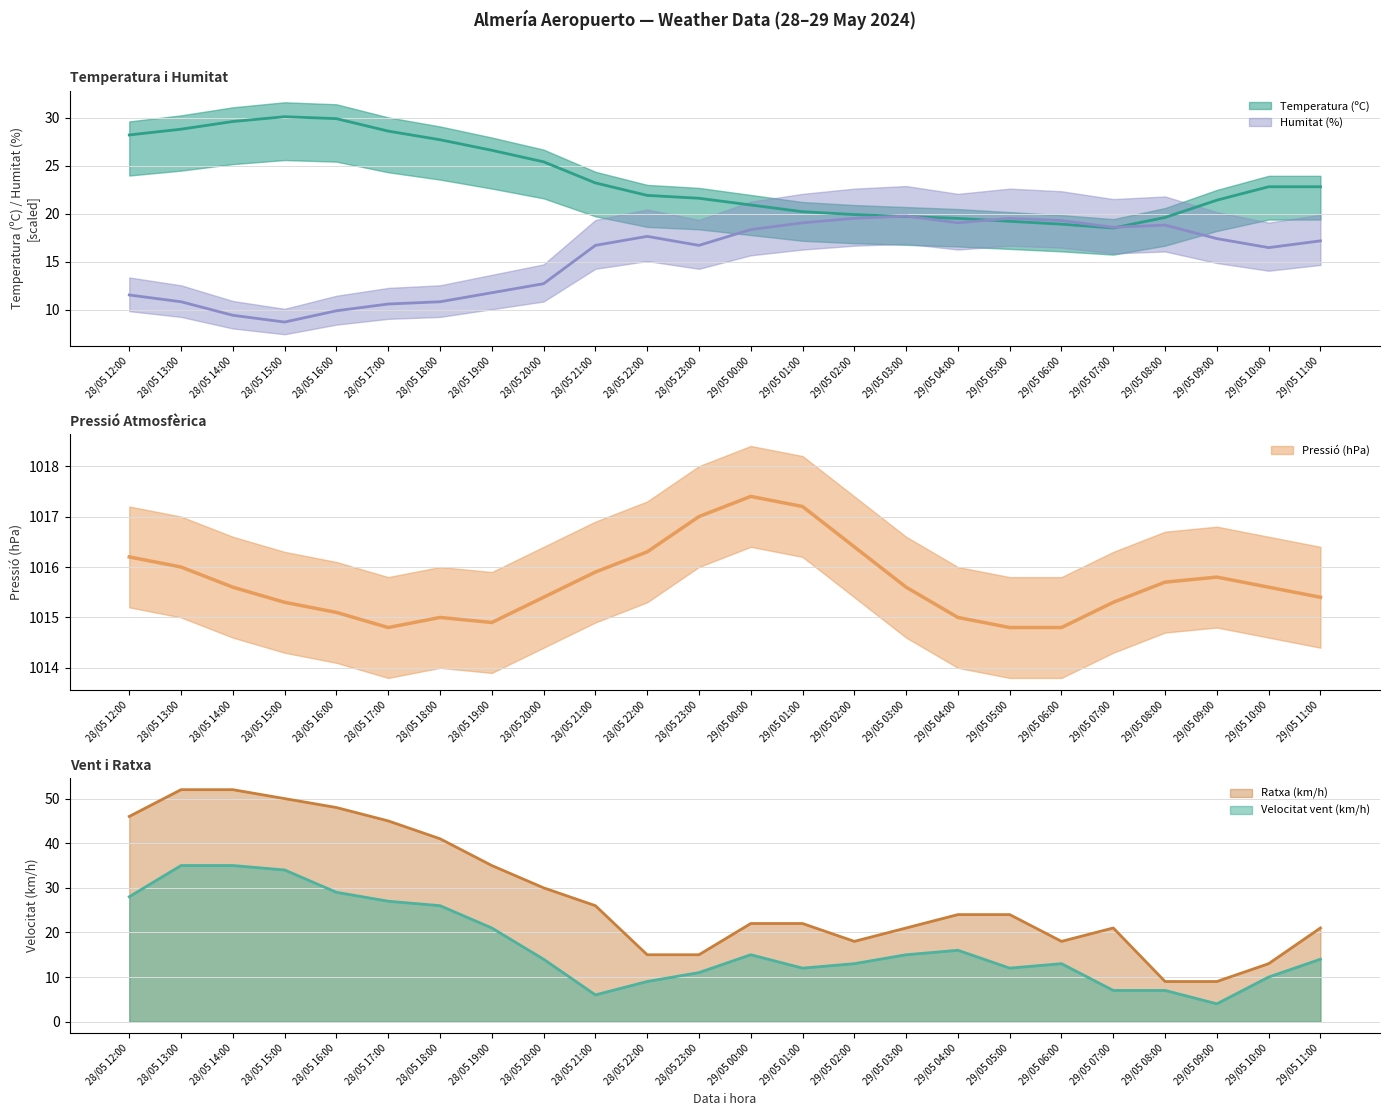

How many data points in Pressió (hPa) are less than 1015?

4